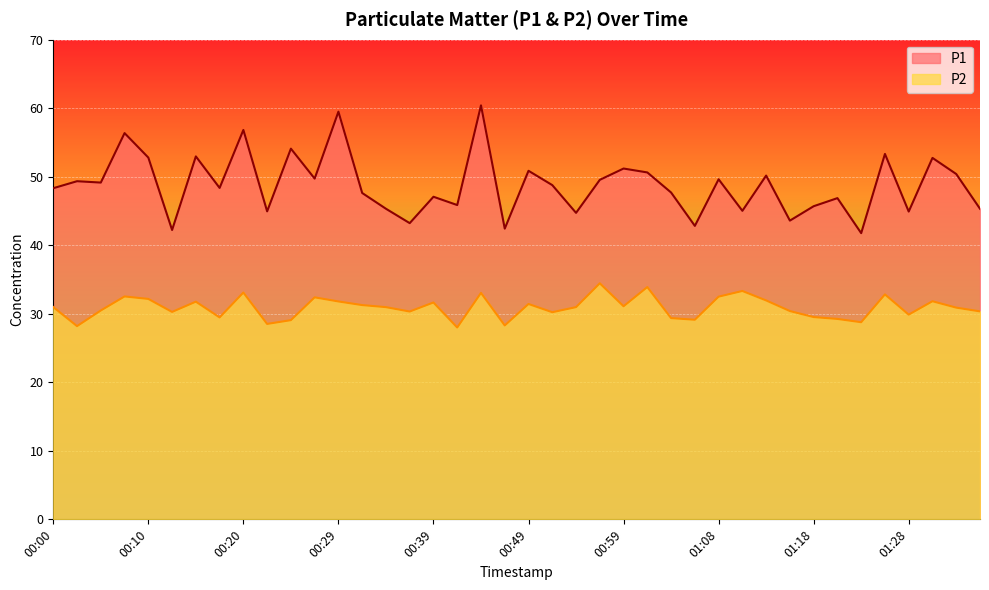

True or false: P2 line and P1 line intersect in this chart.

False